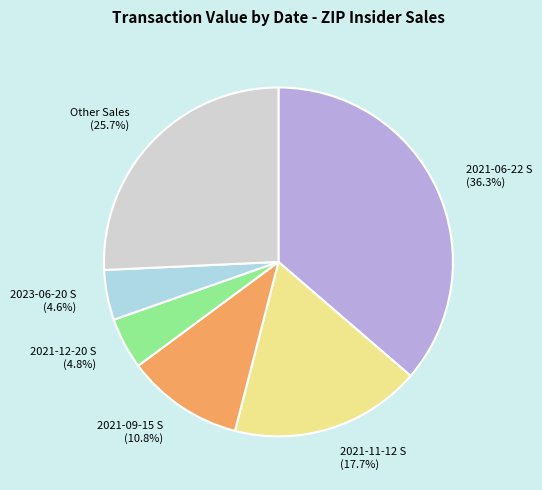

How many slices are in this pie chart?

6